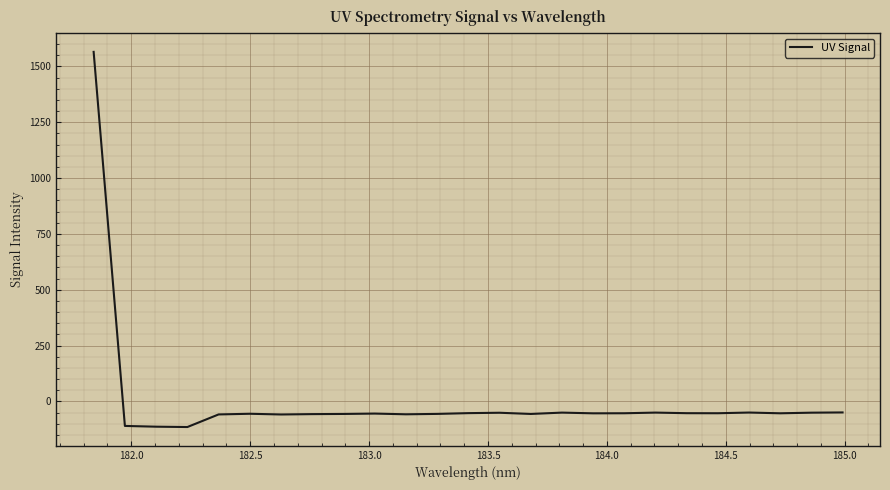

What is the difference between the maximum and minimum values?

1679.3